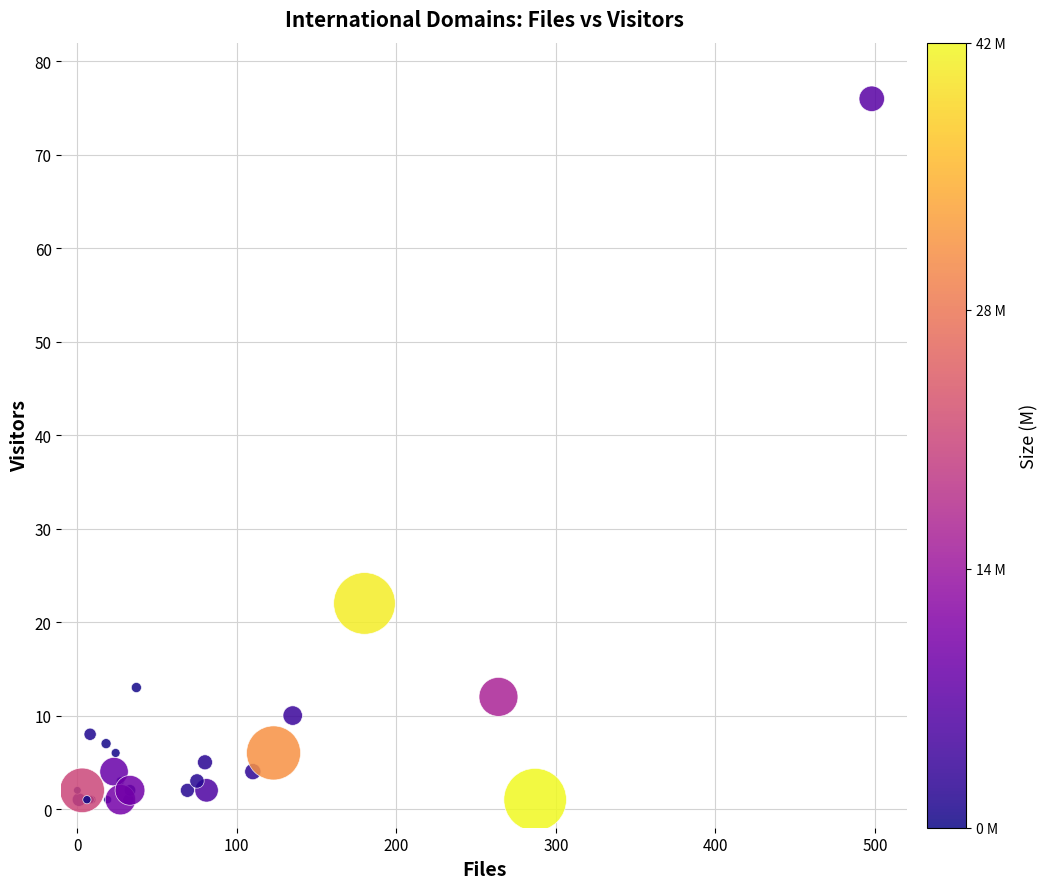

What Y value in the scatter plot is closest to 38?

22